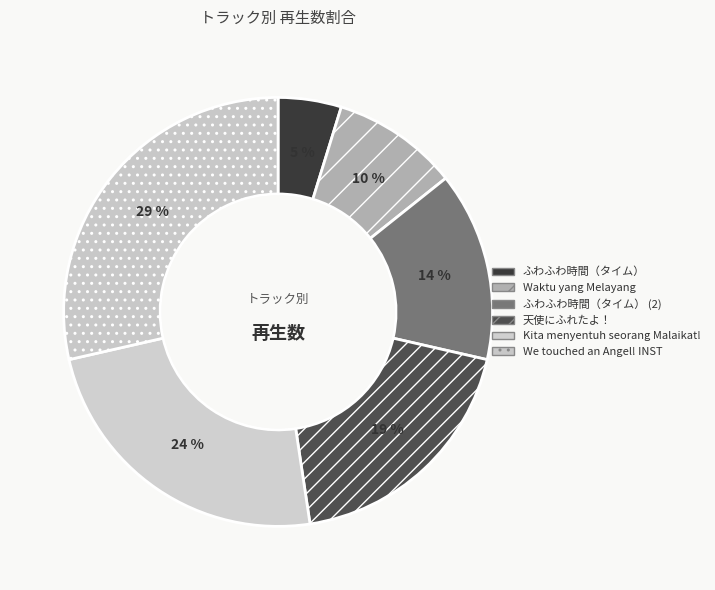

What percentage is the We touched an Angel! INST slice, to the nearest percent?

29%